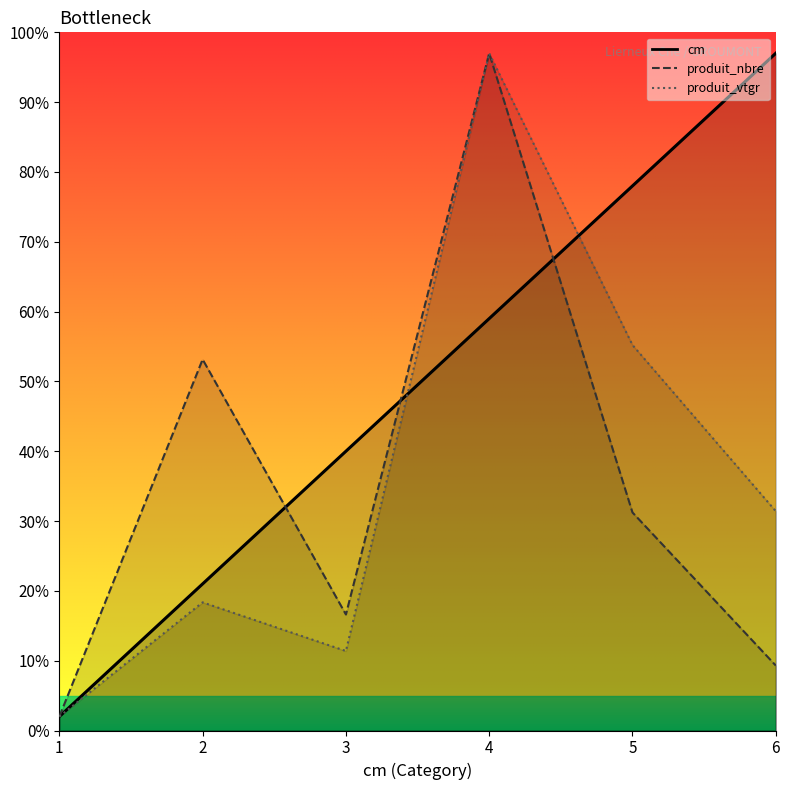

True or false: produit_nbre has a value of 8.9 at 3.

False